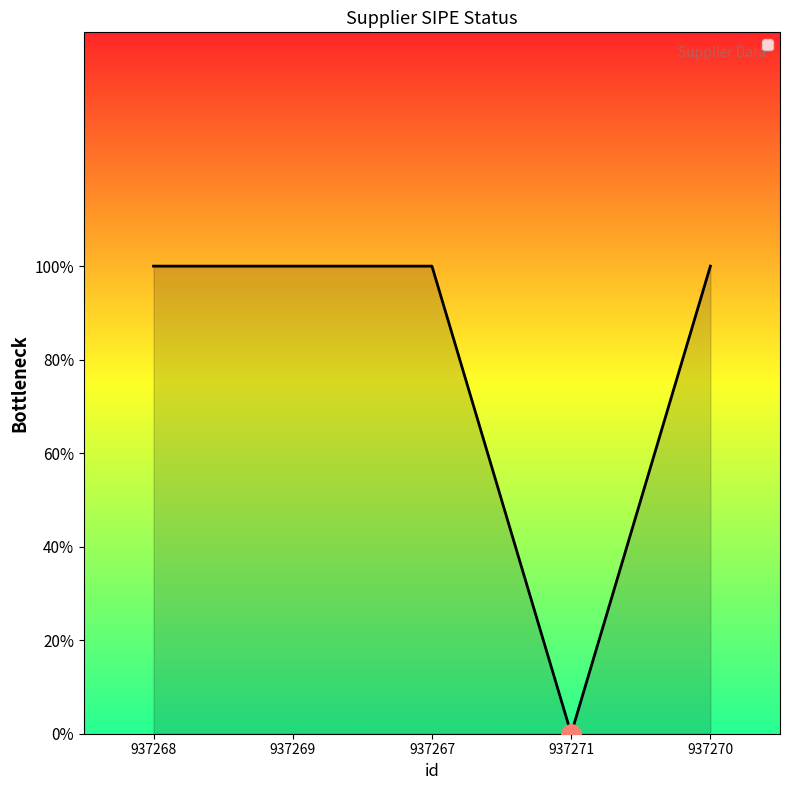

Which has a higher value, 937269 or 937267?

937269